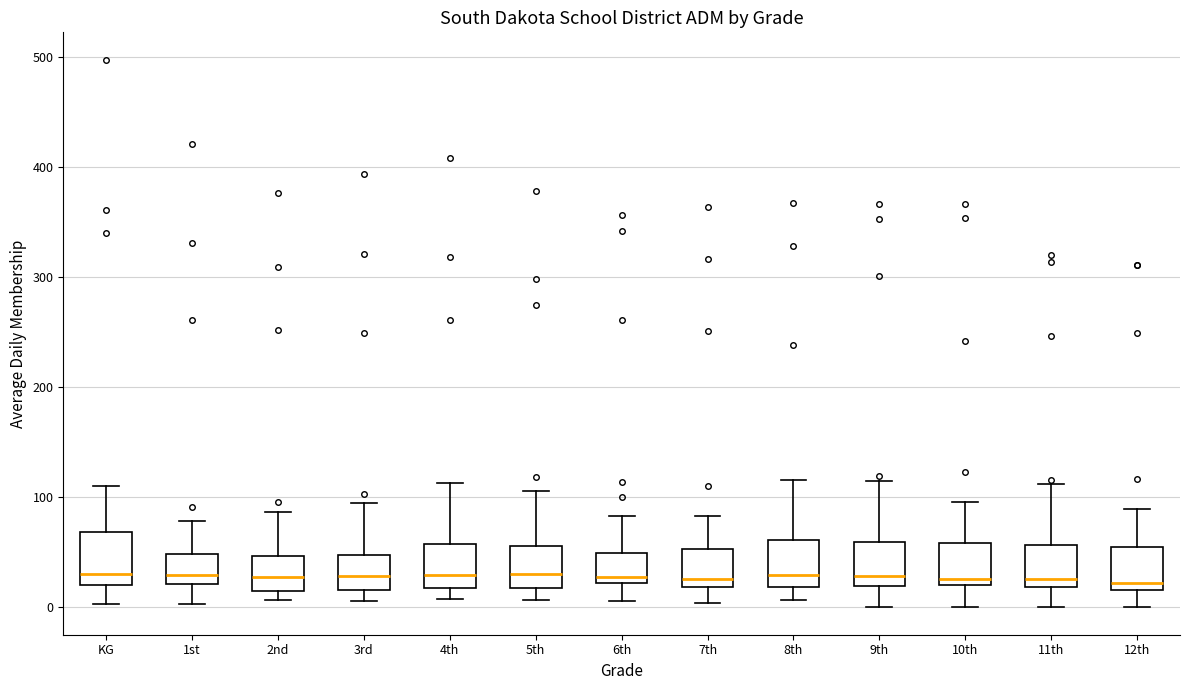

Where does the lower whisker of the box for 9th end on the y-axis? The values are not printed on the chart, so give them approximately, as read against the axis.

0